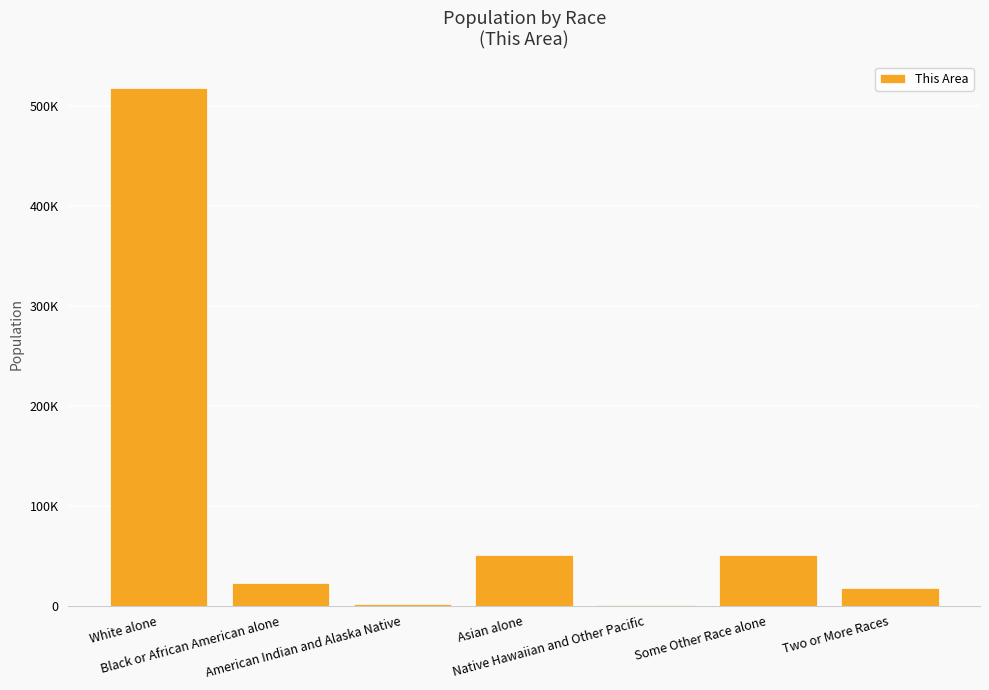

Is it true that the value at American Indian and Alaska Native is 1235?

False